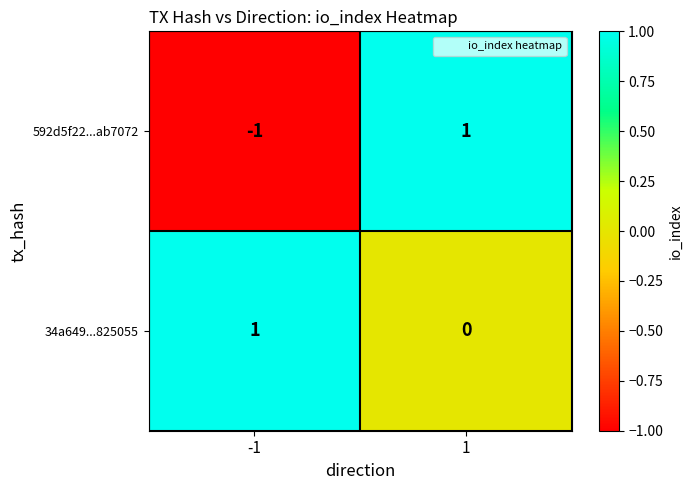

How many negative values does the 592d5f22...ab7072 series have?

1